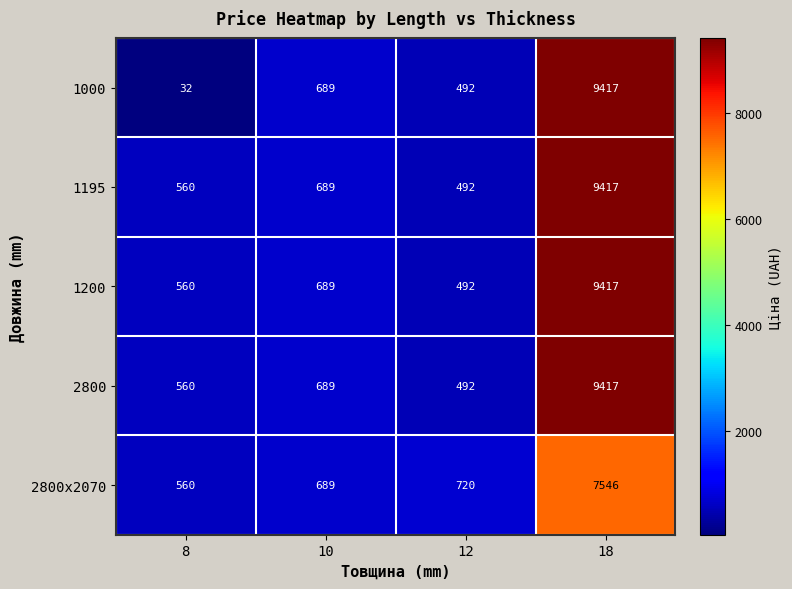

Reading left to right, extract all data points from this chart.

1000: 8=32	10=689	12=492	18=9417
1195: 8=560	10=689	12=492	18=9417
1200: 8=560	10=689	12=492	18=9417
2800: 8=560	10=689	12=492	18=9417
2800x2070: 8=560	10=689	12=720	18=7546